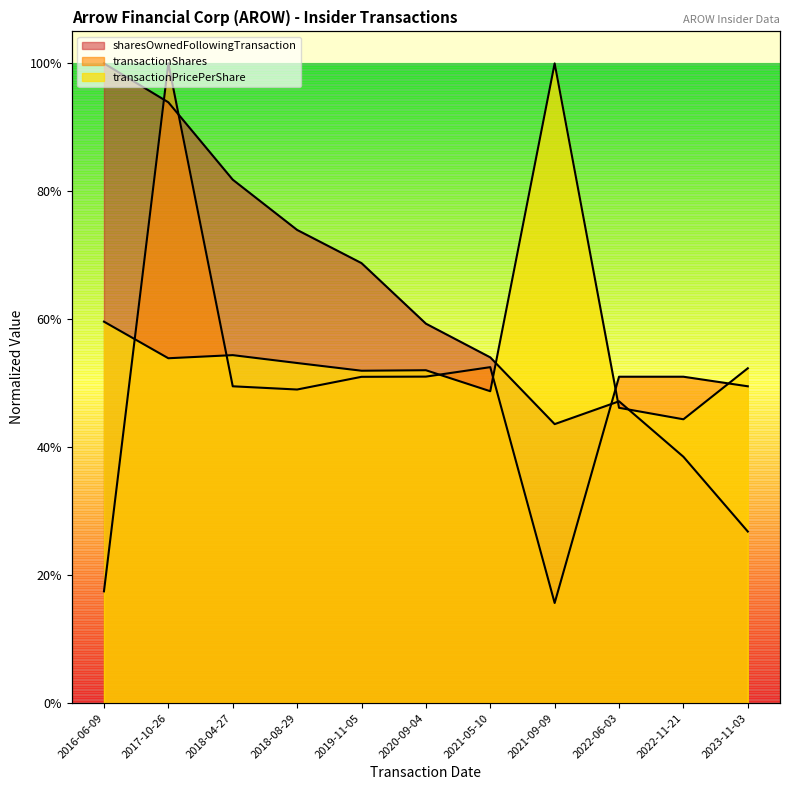

What value does the transactionShares series have at 2023-11-03?

0.5